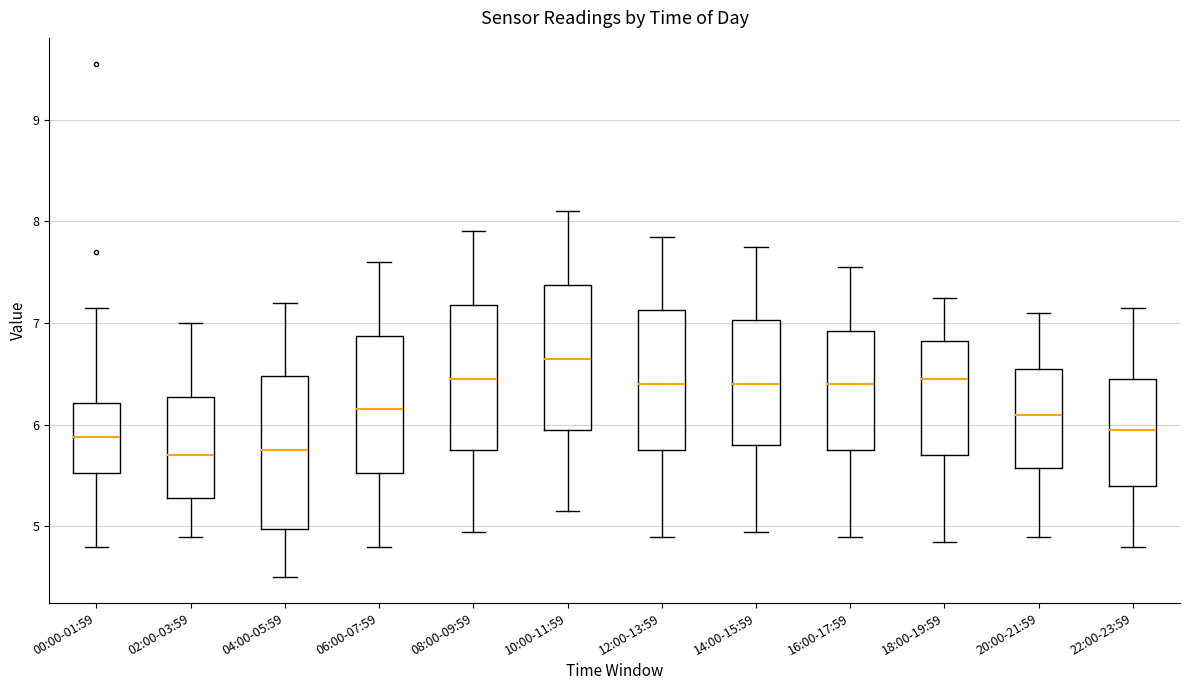

Where does the lower whisker of the box for 06:00-07:59 end on the y-axis? The values are not printed on the chart, so give them approximately, as read against the axis.

4.8